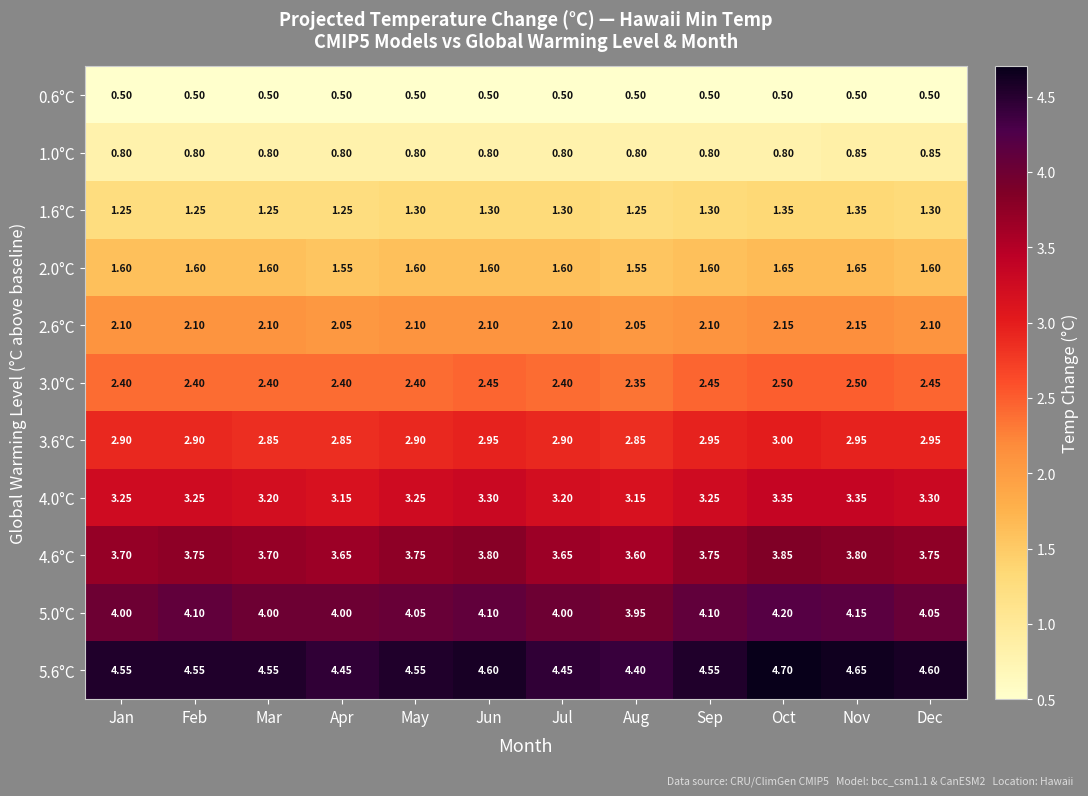

What is the total value across all series at May?

27.2